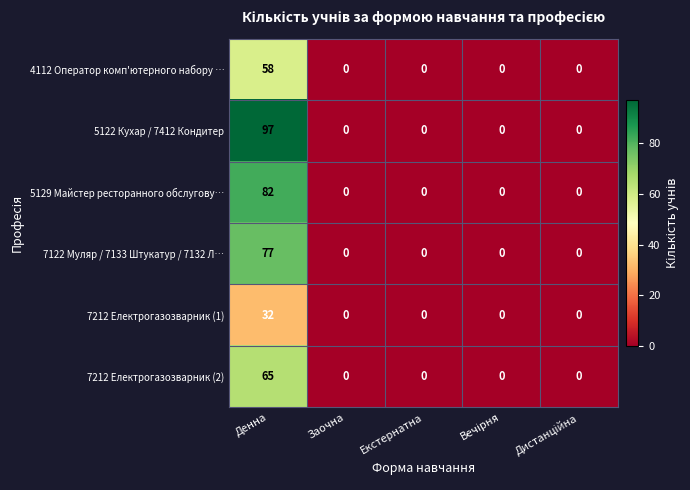

Which series has the largest range (max minus min)?

5122 Кухар / 7412 Кондитер